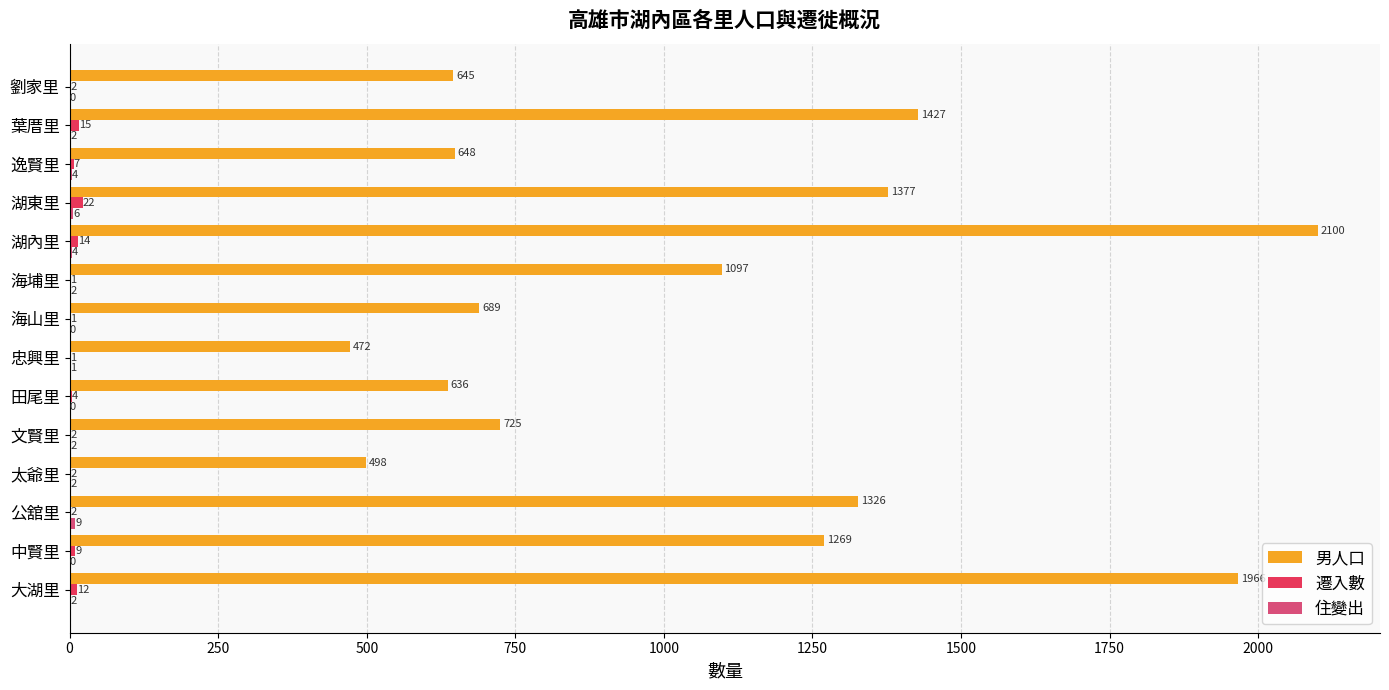

How many categories are shown in the chart?

14